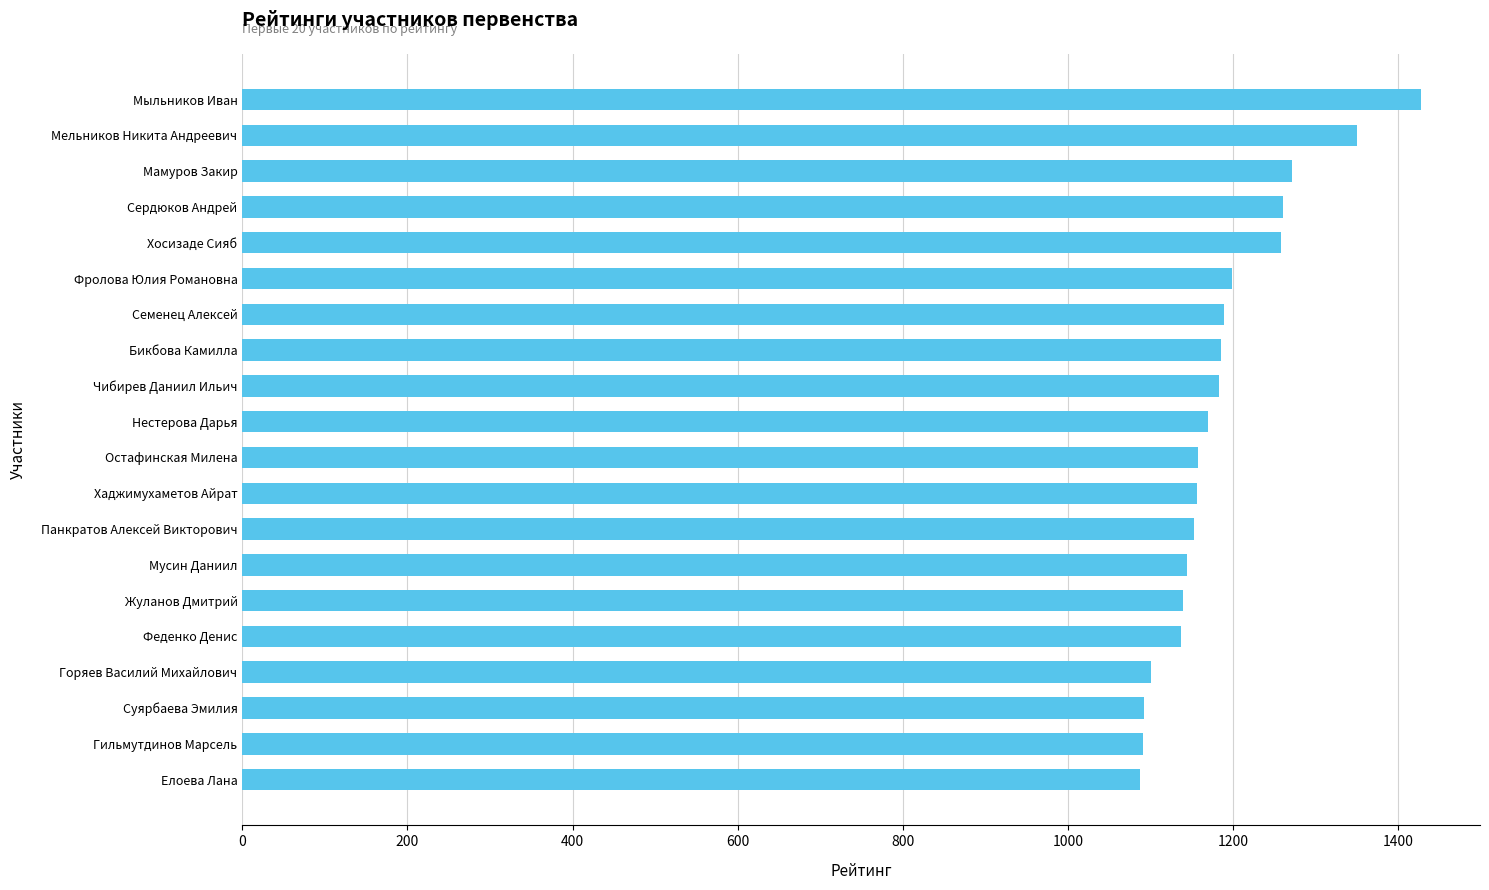

What is the difference between the second highest and second lowest values?

259